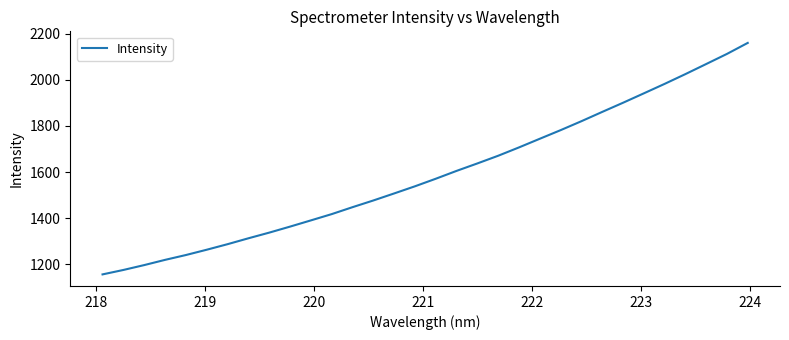

What is the difference between the maximum and minimum values?

1005.6